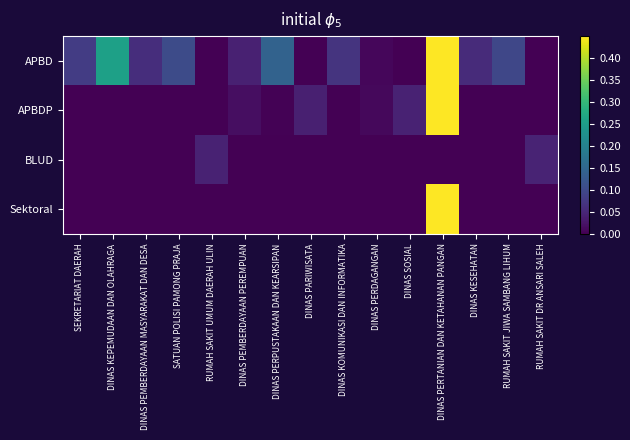

What is the total value across all series at DINAS PEMBERDAYAAN MASYARAKAT DAN DESA?

0.1